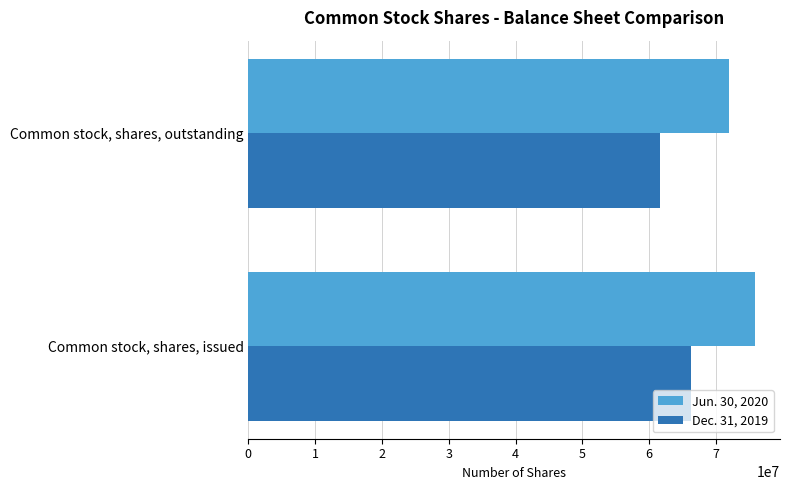

What is the difference between the maximum and minimum values in the Dec. 31, 2019 series?

4648526